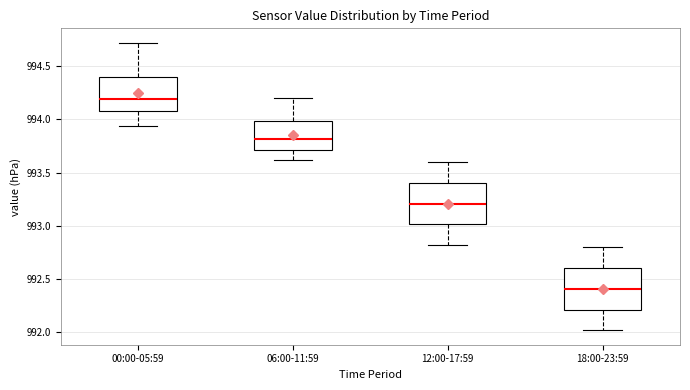

Reading left to right, transcribe this box plot: for each box, give where its median line is, the range the box spans, and where its two whiskers end, as read against the y-axis. The values are not printed on the chart, so give them approximately, as read against the axis.

00:00-05:59: median 994.20, box 994.10 to 994.40, whiskers 993.95 to 994.70
06:00-11:59: median 993.80, box 993.70 to 994.00, whiskers 993.60 to 994.20
12:00-17:59: median 993.20, box 993.00 to 993.40, whiskers 992.80 to 993.60
18:00-23:59: median 992.40, box 992.20 to 992.60, whiskers 992.00 to 992.80